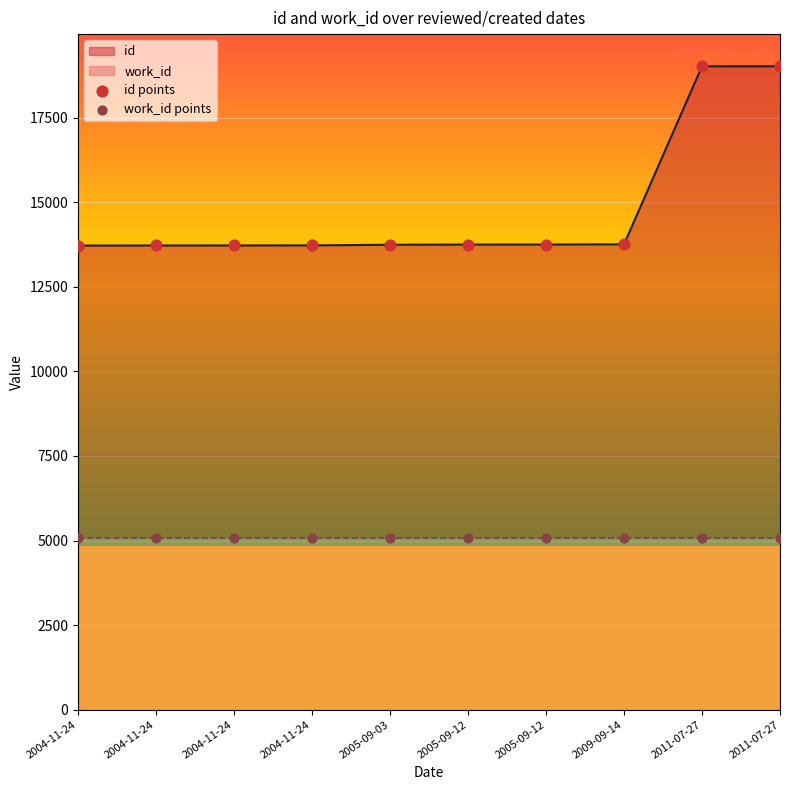

What is the total value across all series at 2009-09-14?

18845